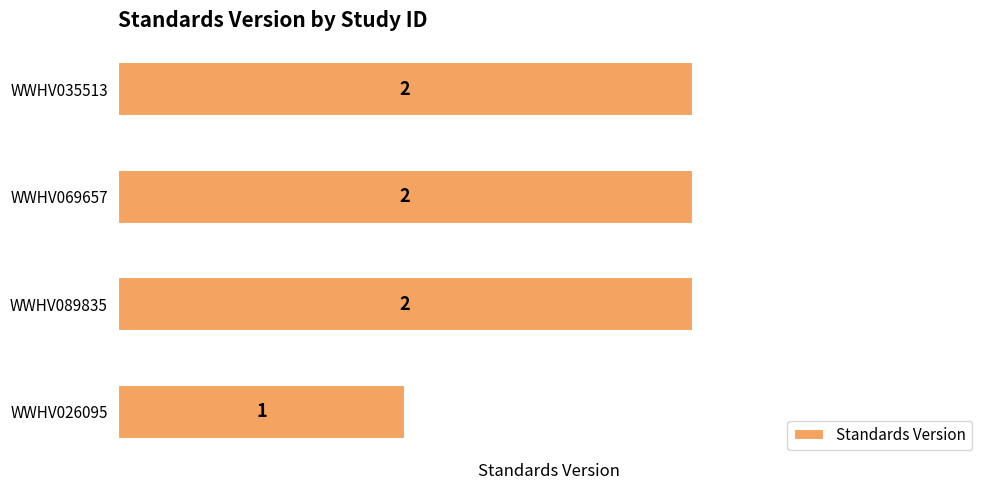

How many bars are there in total?

4